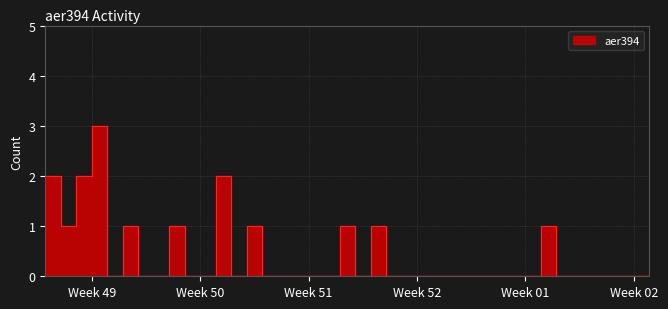

True or false: the data has more than 1 interior local peaks.

True